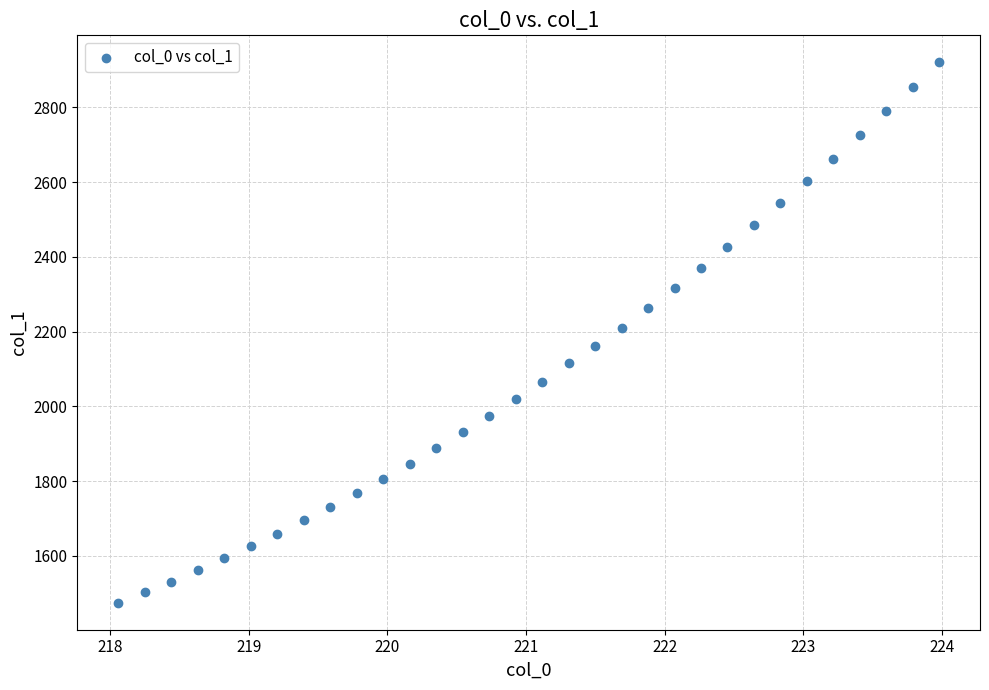

What is the range of X values (max minus min)?

5.9